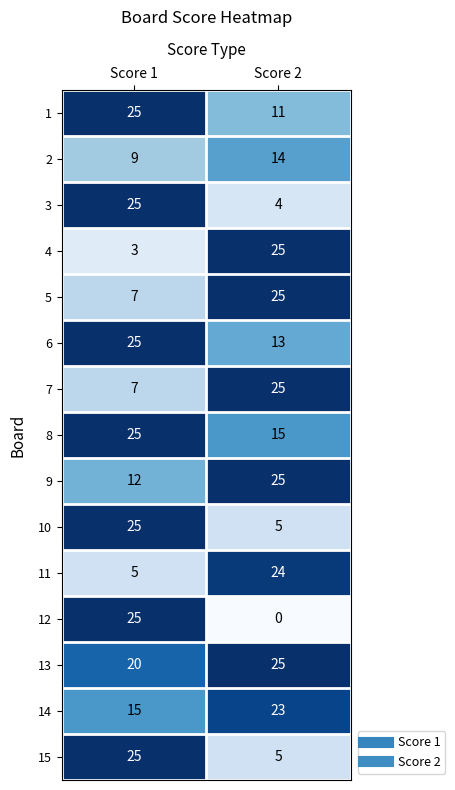

The 12 series shows 14 at Score 1. True or false?

False